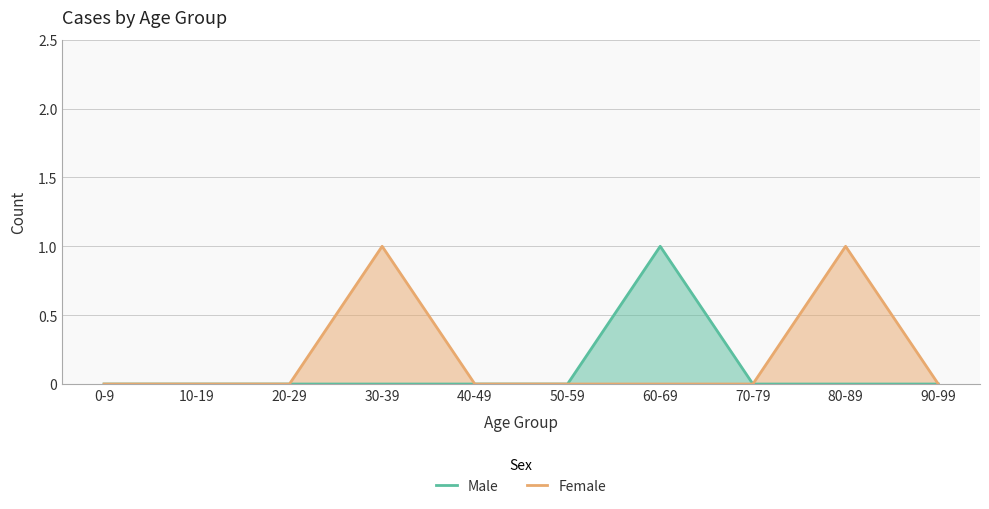

True or false: Male and Female intersect in this chart.

False